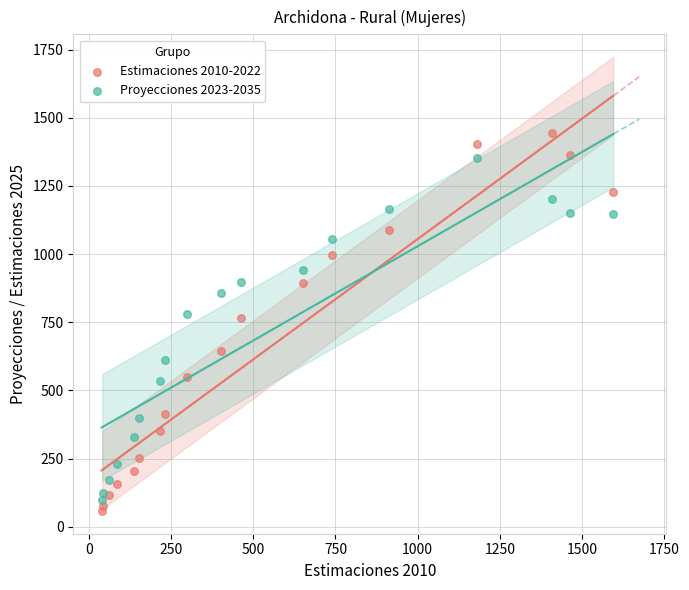

Which series contains the lowest Y value?

Estimaciones 2010-2022